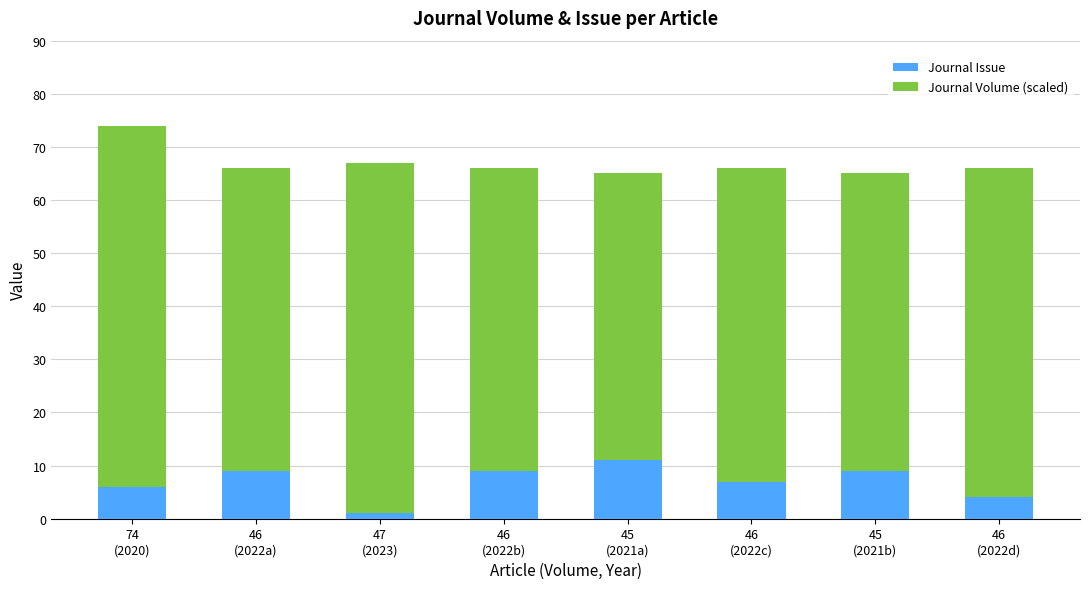

What are all the series names shown in the legend?

Journal Issue, Journal Volume (scaled)